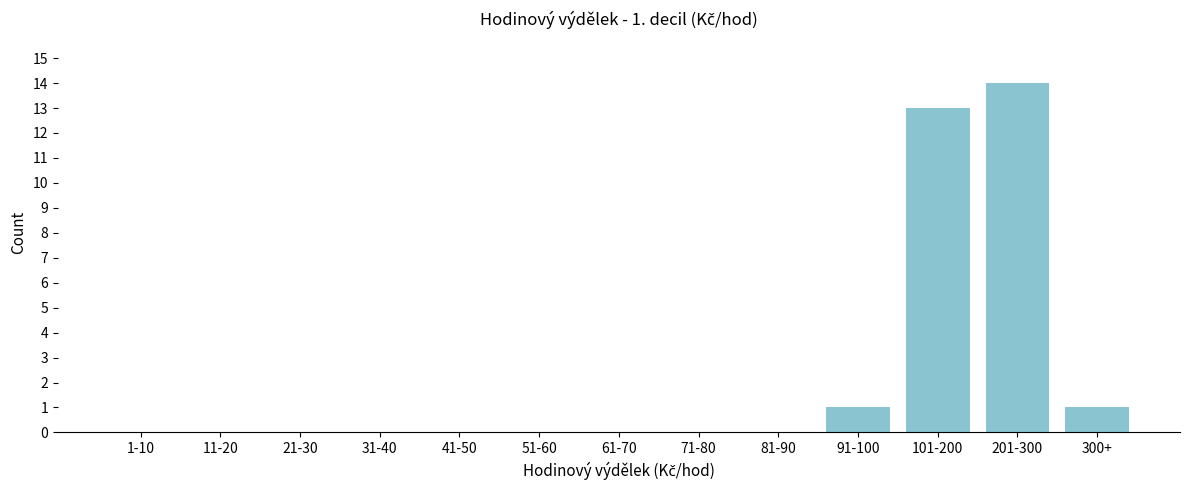

Reading left to right, transcribe all the data shown in this chart.

1-10=0	11-20=0	21-30=0	31-40=0	41-50=0	51-60=0	61-70=0	71-80=0	81-90=0	91-100=1	101-200=13	201-300=14	300+=1